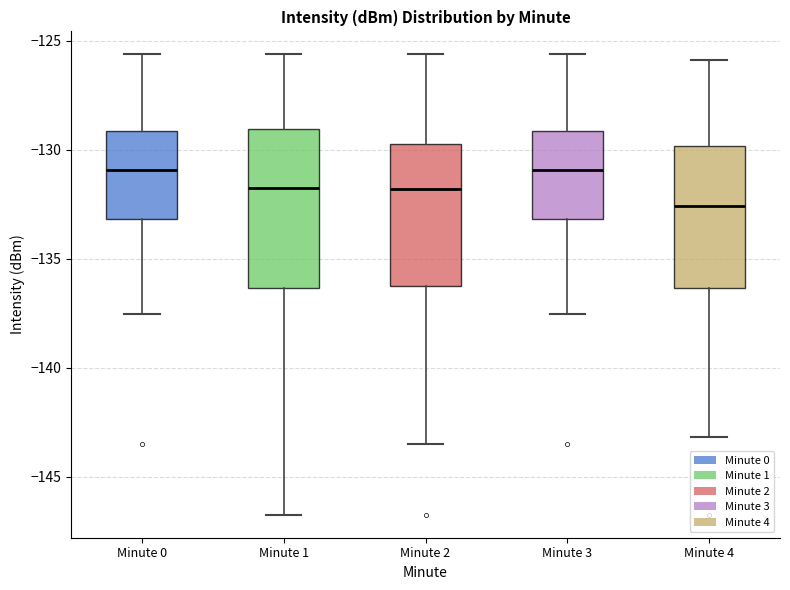

Reading left to right, transcribe this box plot: for each box, give where its median line is, the range the box spans, and where its two whiskers end, as read against the y-axis. The values are not printed on the chart, so give them approximately, as read against the axis.

Minute 0: median -131.0, box -133.0 to -129.0, whiskers -137.5 to -125.5
Minute 1: median -131.5, box -136.5 to -129.0, whiskers -147.0 to -125.5
Minute 2: median -132.0, box -136.5 to -129.5, whiskers -143.5 to -125.5
Minute 3: median -131.0, box -133.0 to -129.0, whiskers -137.5 to -125.5
Minute 4: median -132.5, box -136.5 to -130.0, whiskers -143.0 to -126.0